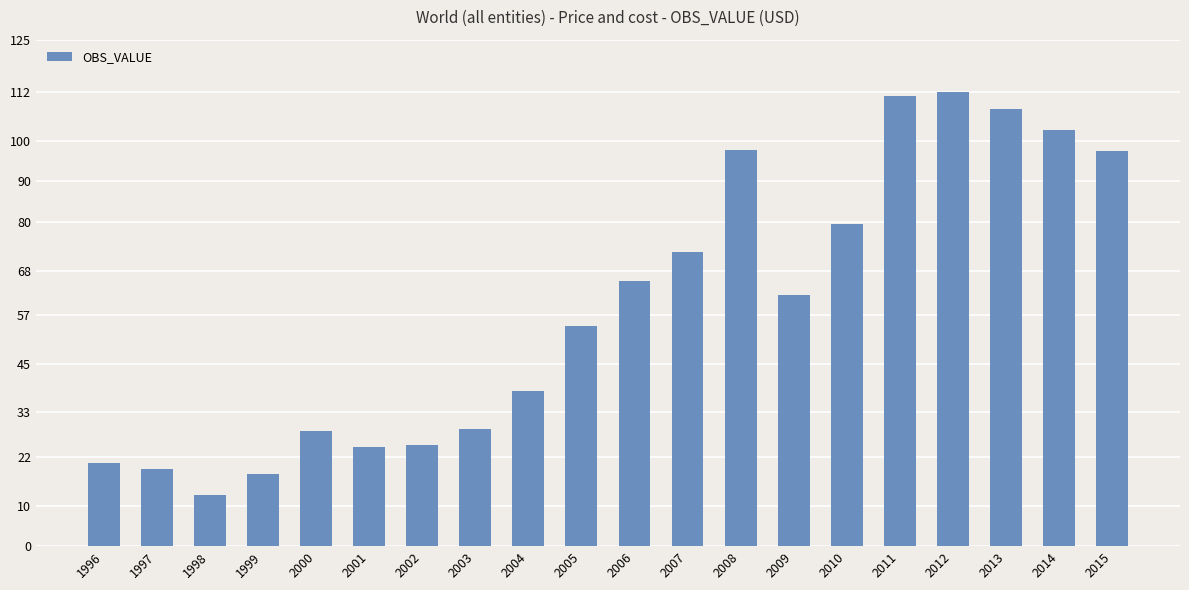

Approximately how many times larger is the value at 1997 compared to 1999?

1.1